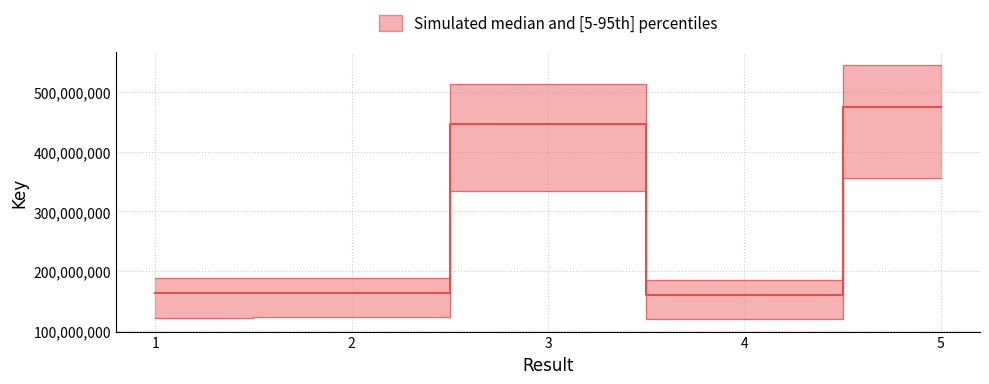

What is the average value?

281739538